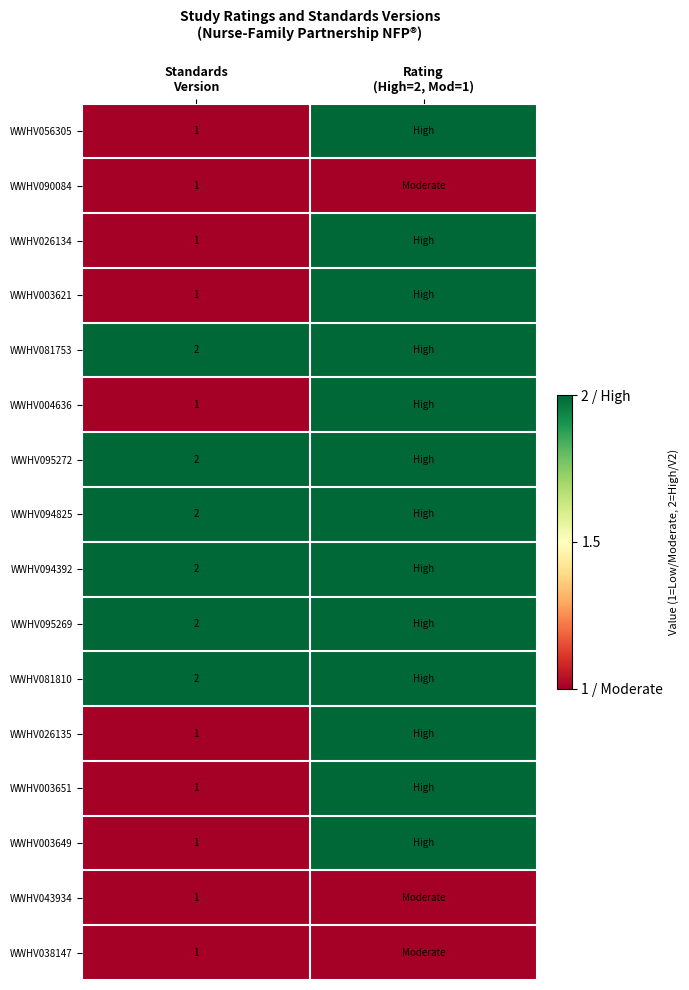

What is the sum of all WWHV081753 values?

4